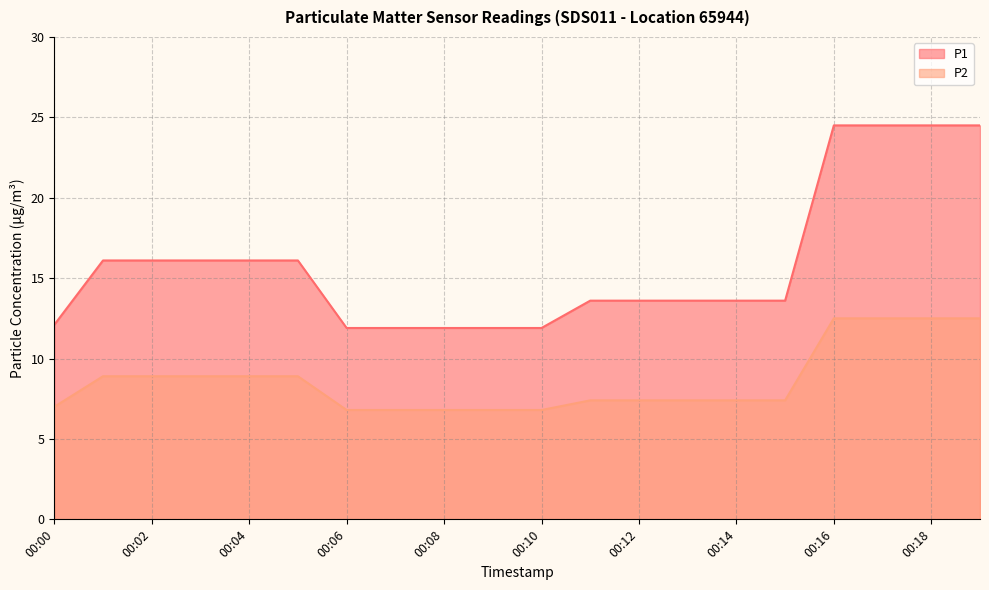

What is the sum of the P2 values at 00:03 and 00:12?

16.3